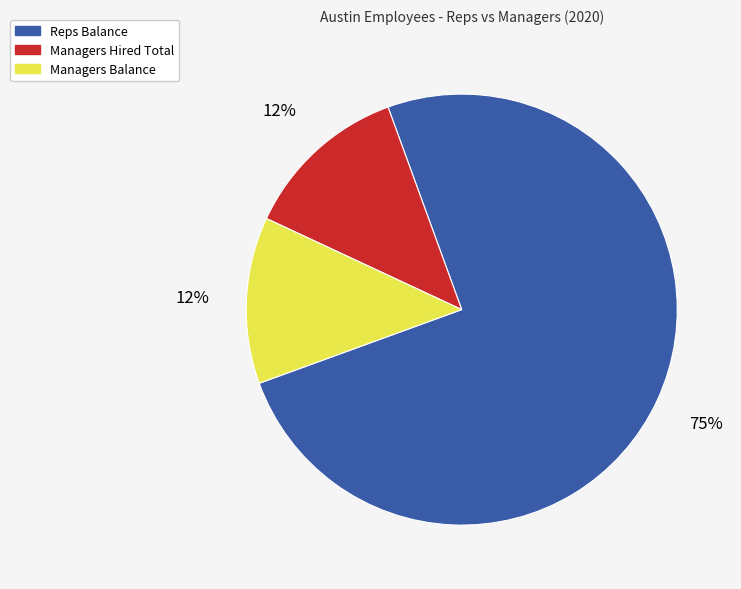

Is there any slice that represents more than half of the pie?

Yes